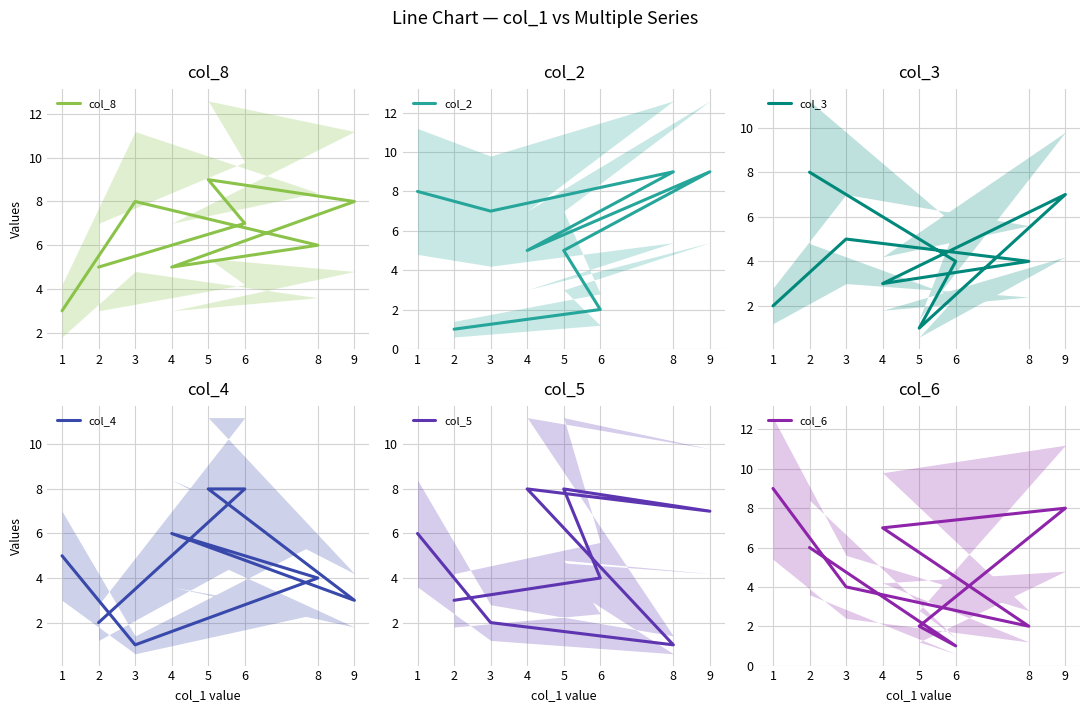

How many intersections are there between col_4 and col_2?

3